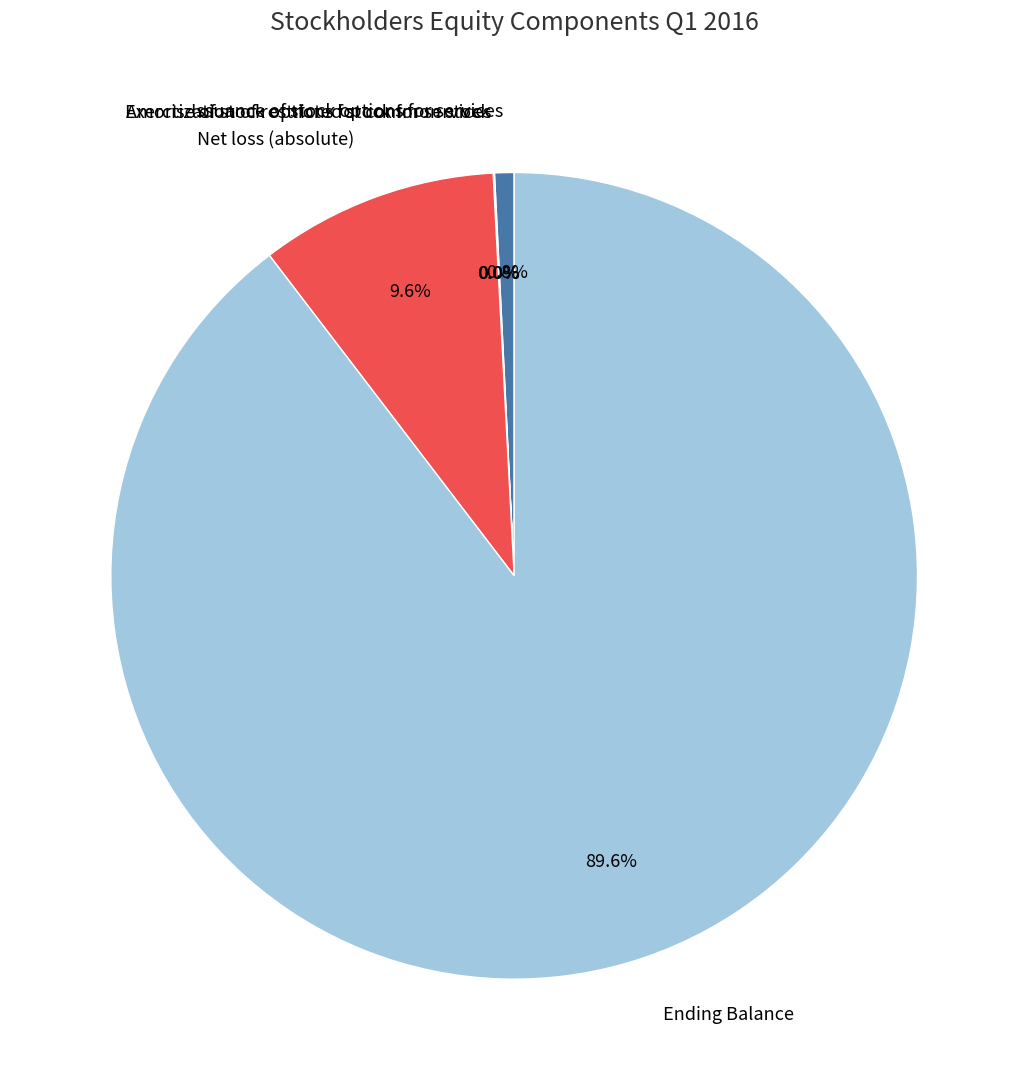

Combined, do Issuance of stock options for services and Ending Balance account for over 50%?

Yes